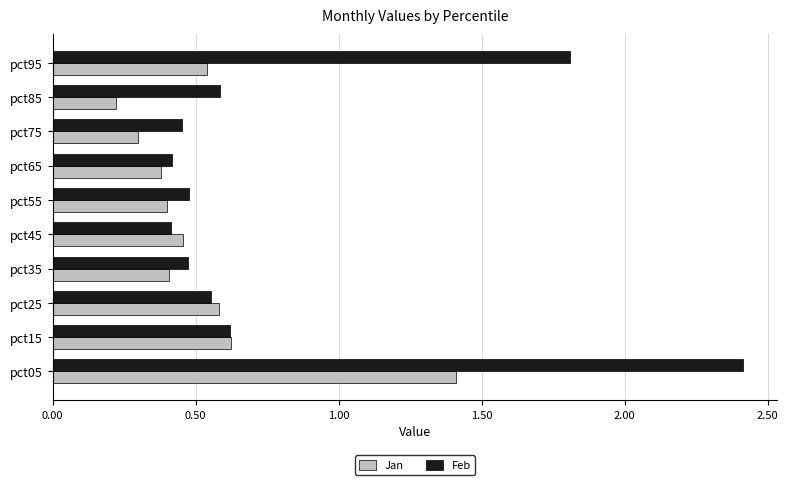

Which label corresponds to the largest value in the chart?

pct05